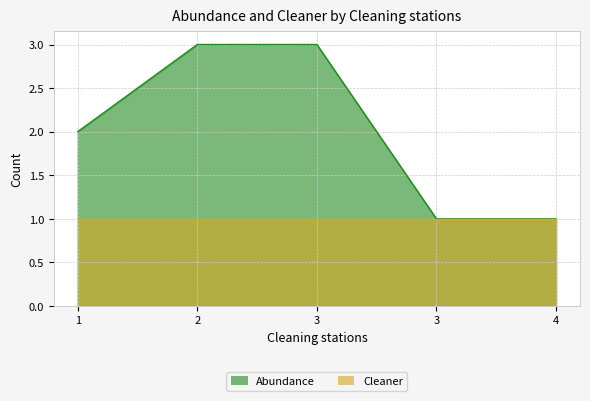

Reading left to right, extract all data points from this chart.

1=2	2=3	3=3	3=1	4=1